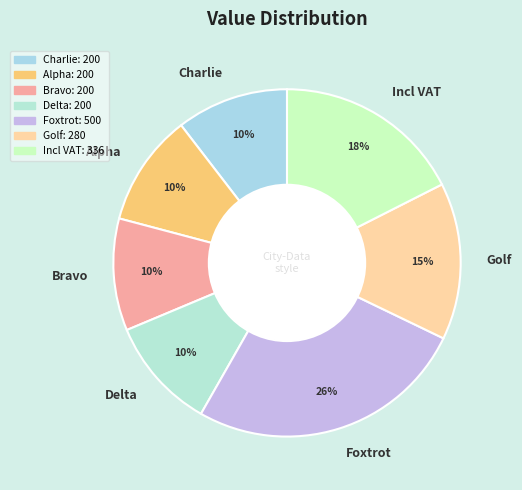

The Bravo slice represents 10% of the pie. True or false?

True